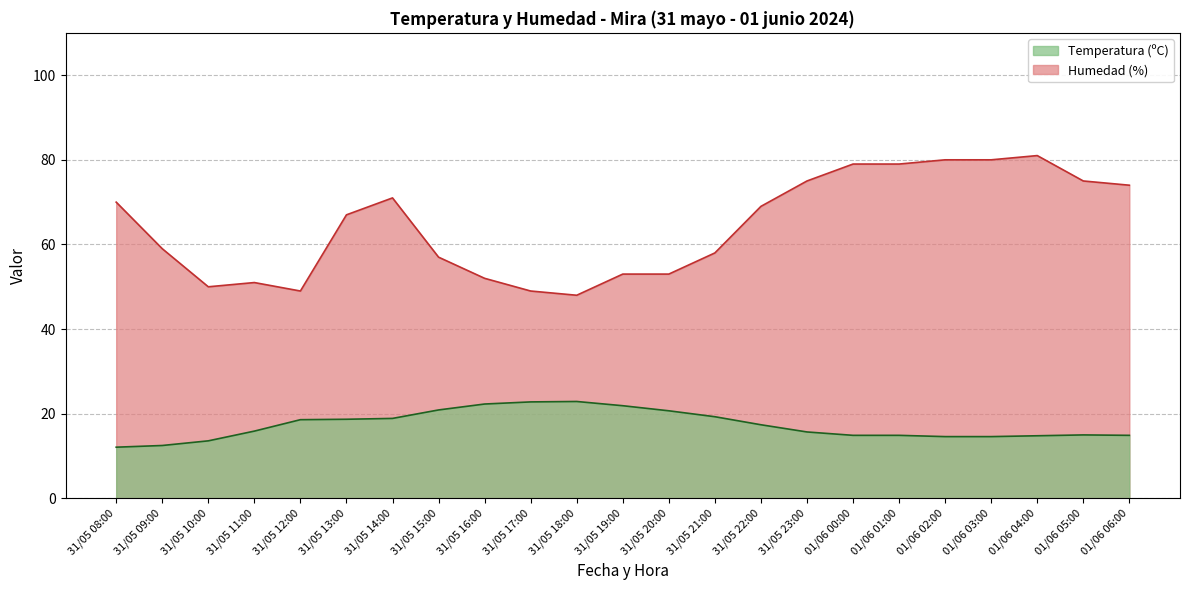

The value of Humedad (%) at 31/05 08:00 is 35.7. True or false?

False